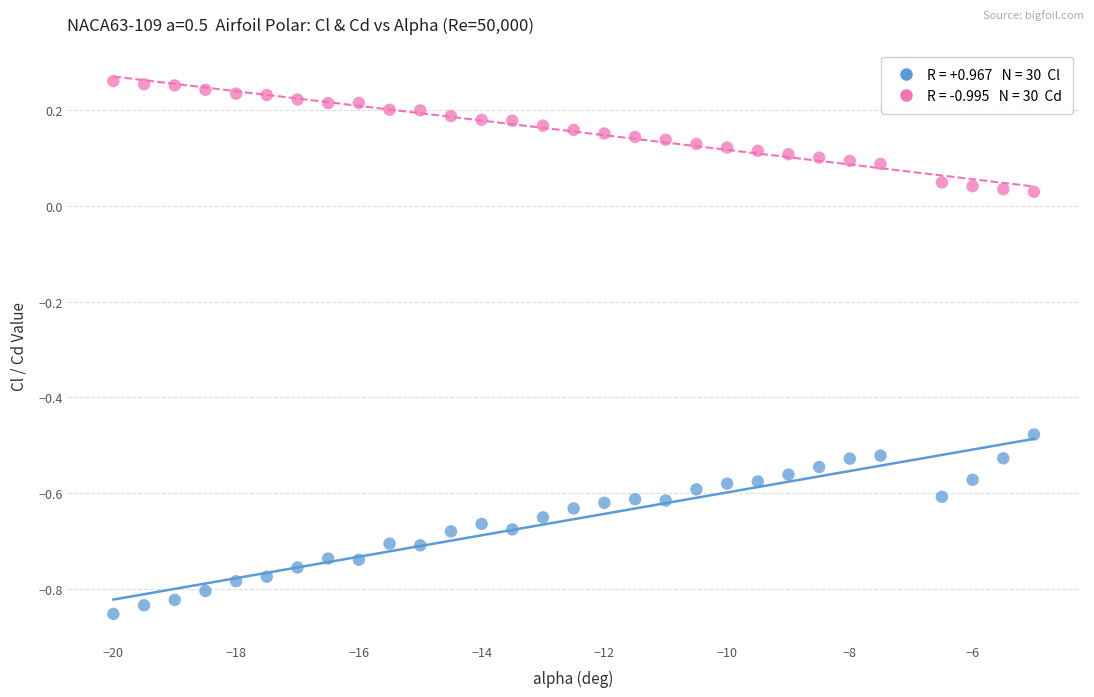

Across all data points, what is the range of Y values (max minus min)?

1.1